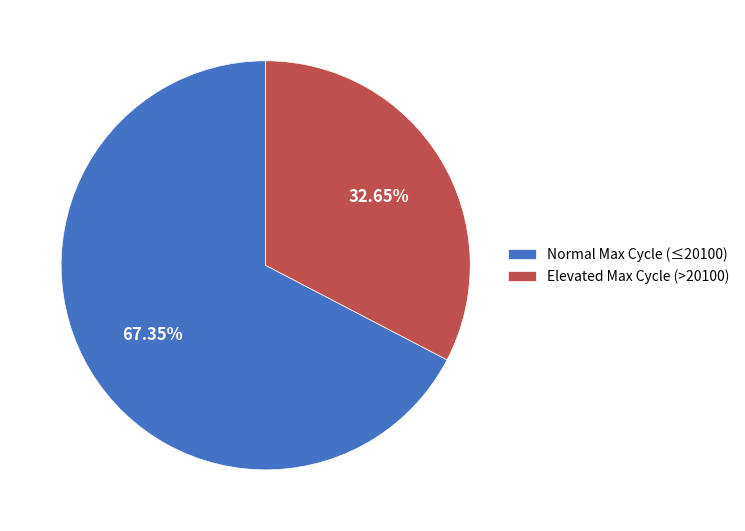

Count the number of slices in the pie.

2